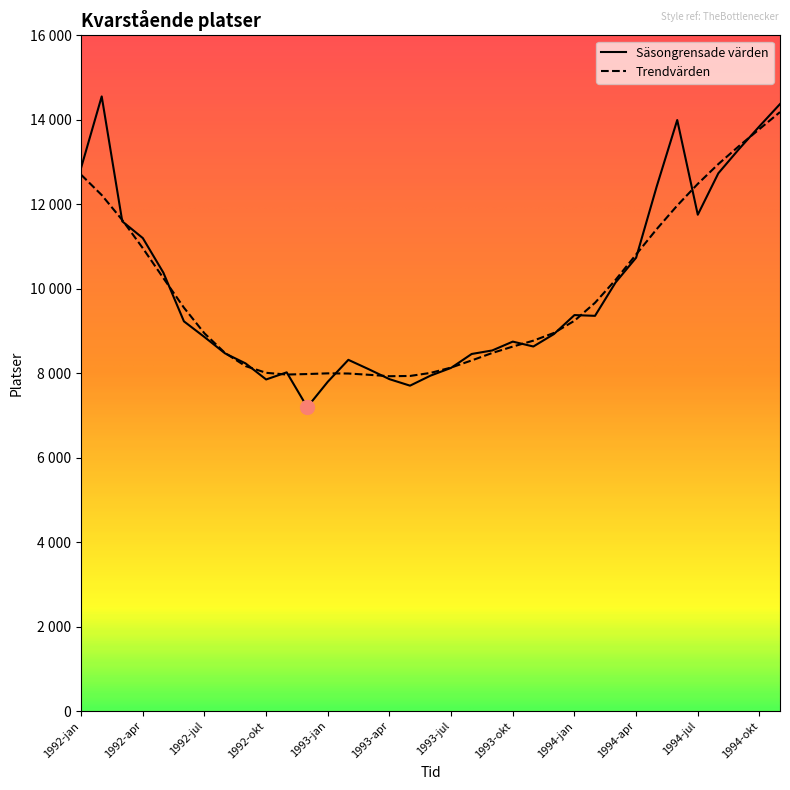

Reading left to right, what are all the values shown in this chart?

Säsongrensade värden: 12867.1	14553.3	11595.3	11198.8	10380.4	9227.6	8855.9	8469.6	8231.3	7851.2	8019.9	7195.6	7797.6	8316.0	8092.0	7858.4	7704.5	7942.5	8126.3	8454.9	8538.2	8747.6	8631.8	8925.9	9375.9	9357.9	10147.5	10734.6	12418.4	13994.3	11752.0	12733.9	13304.2	13846.0	14372.7
Trendvärden: 12698.4	12218.0	11626.8	10959.8	10251.3	9551.5	8943.1	8478.5	8167.5	8008.9	7967.9	7979.6	7996.1	7992.3	7961.9	7928.4	7934.3	8006.6	8133.6	8302.0	8478.3	8630.3	8770.1	8952.8	9241.5	9666.7	10209.3	10811.1	11410.4	11969.7	12483.2	12951.4	13376.1	13780.3	14182.7